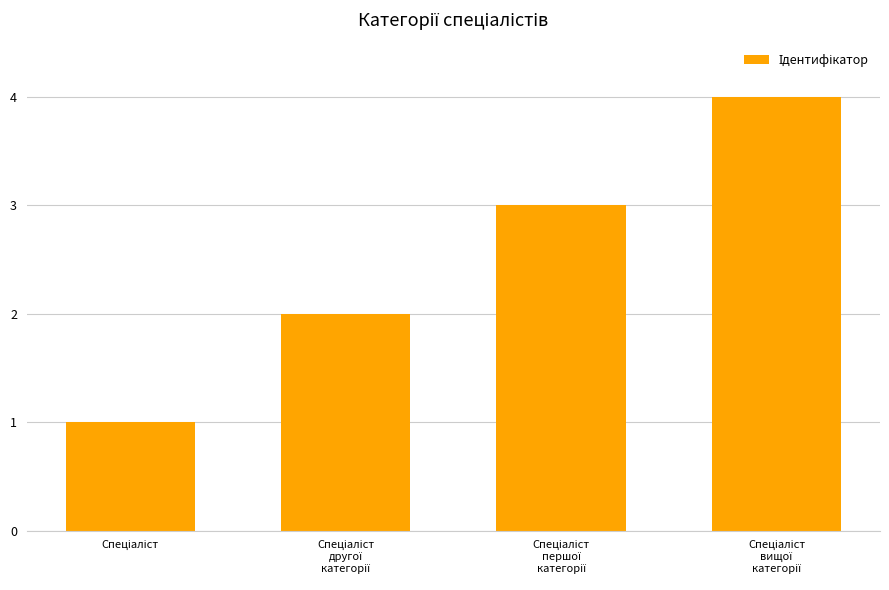

What is the greatest value displayed?

4